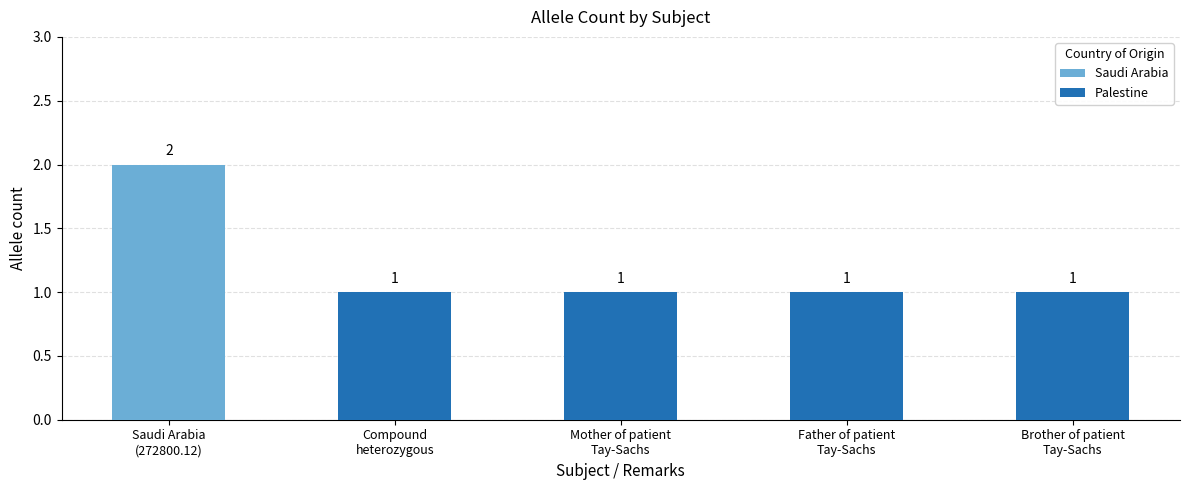

How many bars are there in total?

5